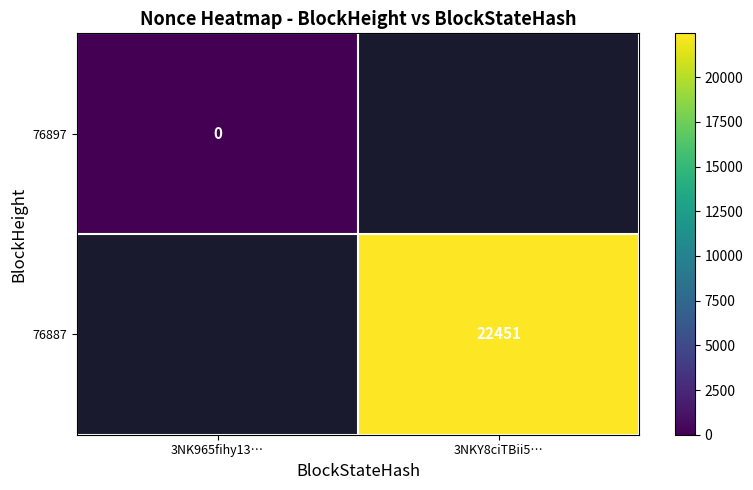

True or false: 76887 has a value of 6426 at 3NKY8ciTBii5….

False